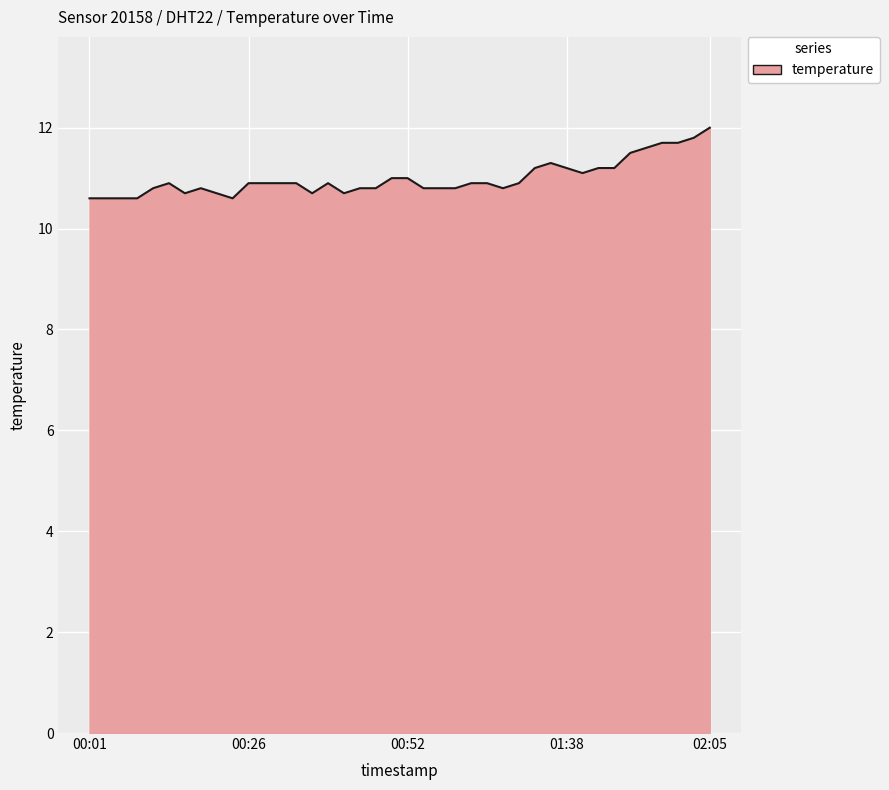

What is the difference between the maximum and minimum values?

1.4